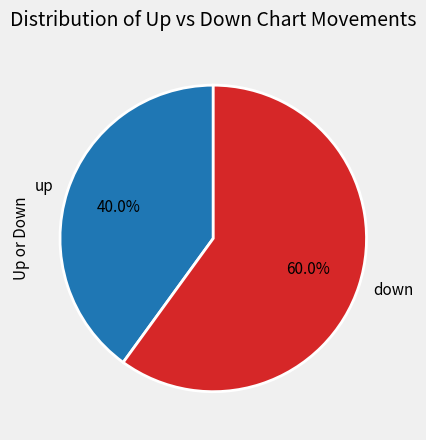

Which slice is the smallest?

up